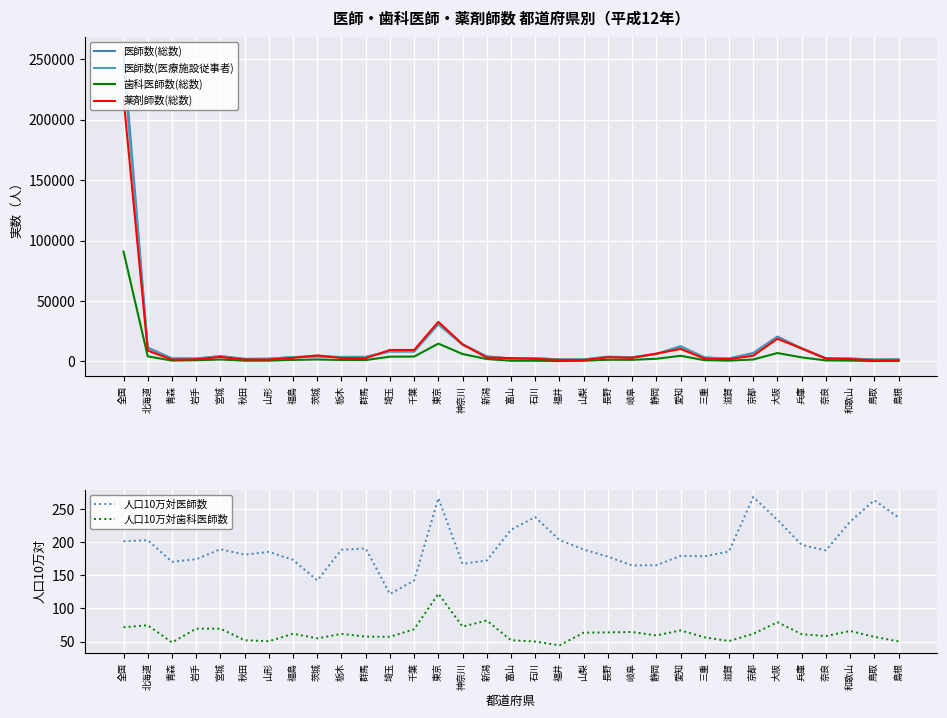

True or false: 医師数(総数) and 医師数(医療施設従事者) cross at least once.

False